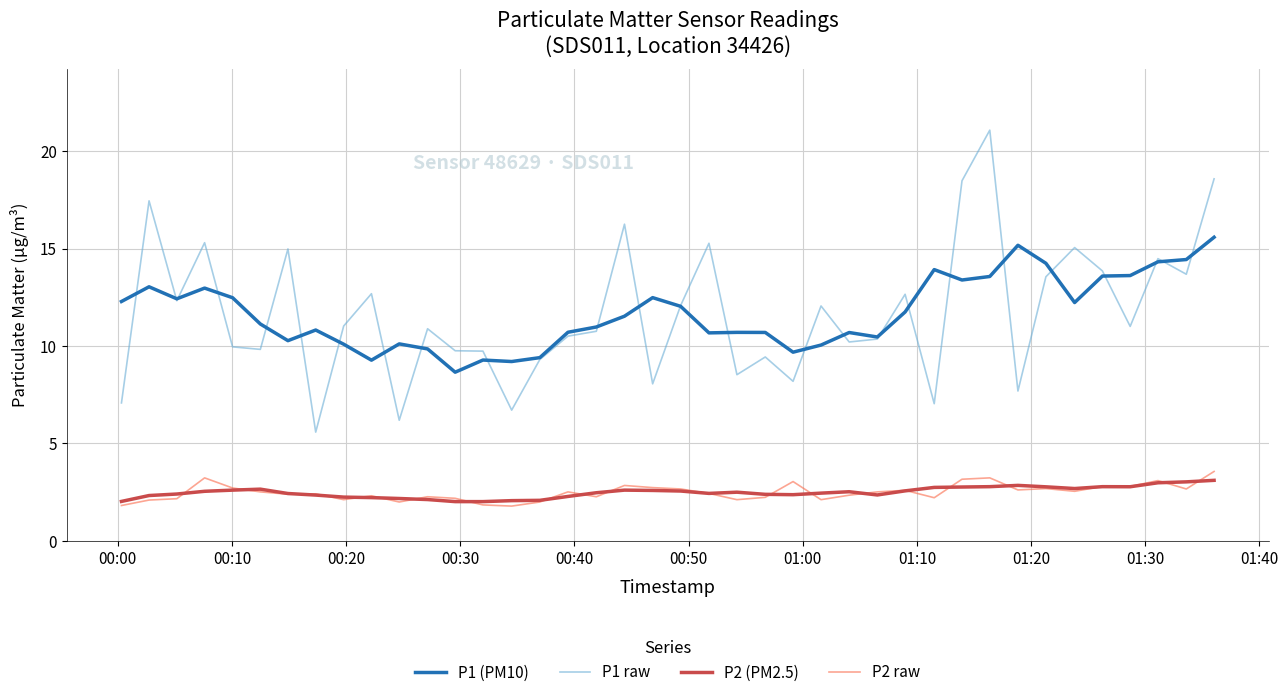

What is the smallest value displayed?

1.8